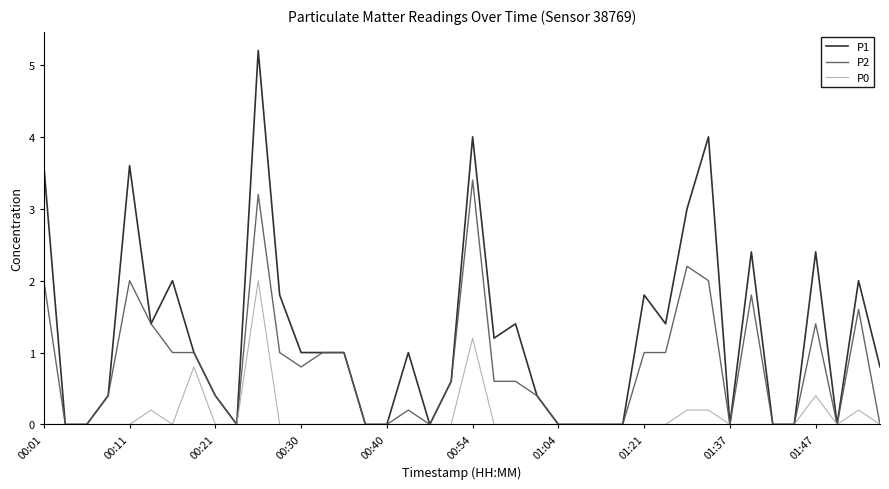

Which series has the largest total across all categories?

P1